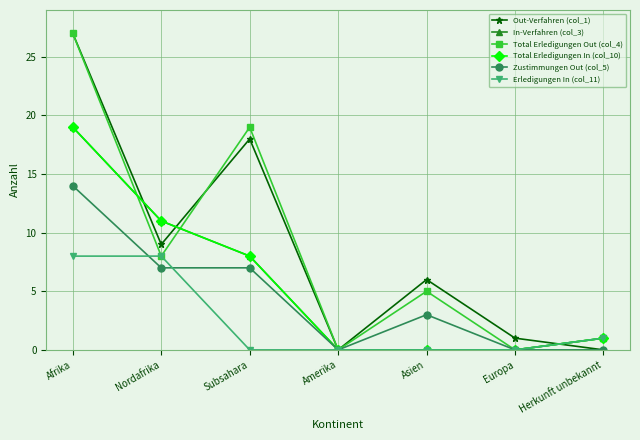

Where is Zustimmungen Out (col_5) nearest to the value 7?

Nordafrika